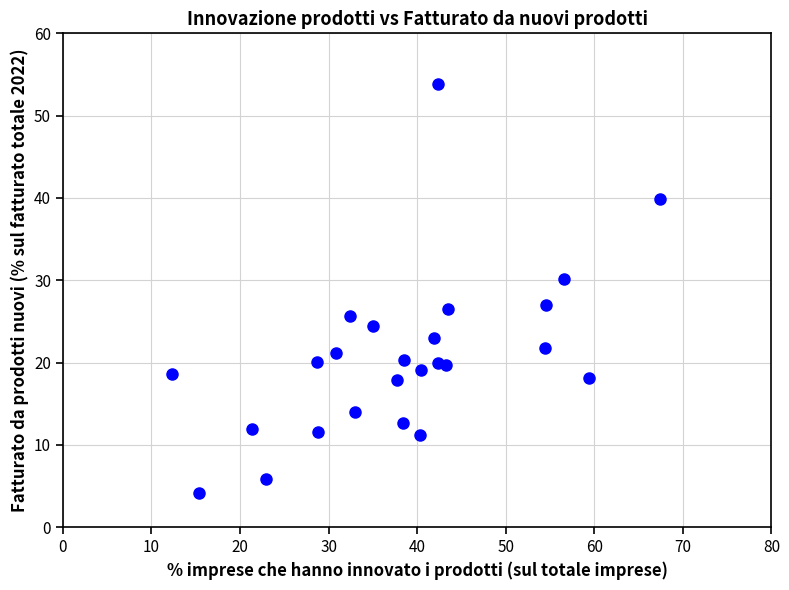

What is the range of Y values (max minus min)?

49.6